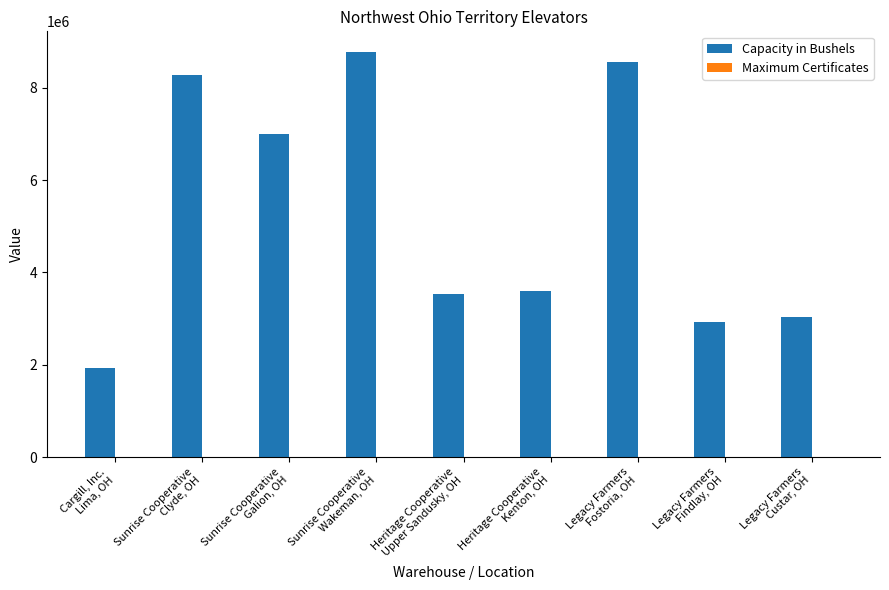

What is the sum of the Capacity in Bushels values at Sunrise Cooperative
Clyde, OH and Sunrise Cooperative
Galion, OH?

15262000